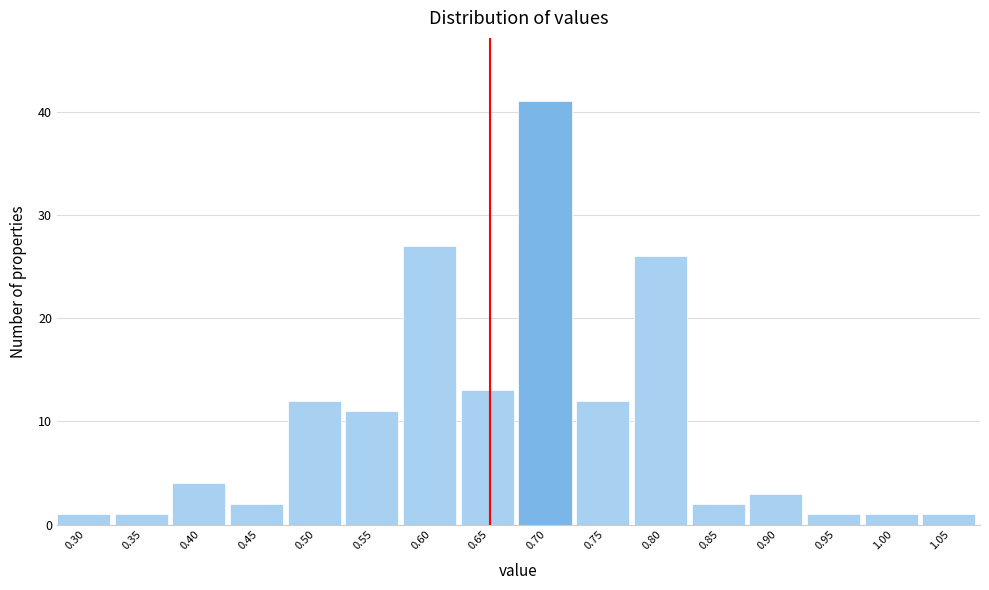

What is the height of the bar covering 0.725 to 0.775 on the x-axis? The values are not printed on the chart, so give them approximately, as read against the axis.

12